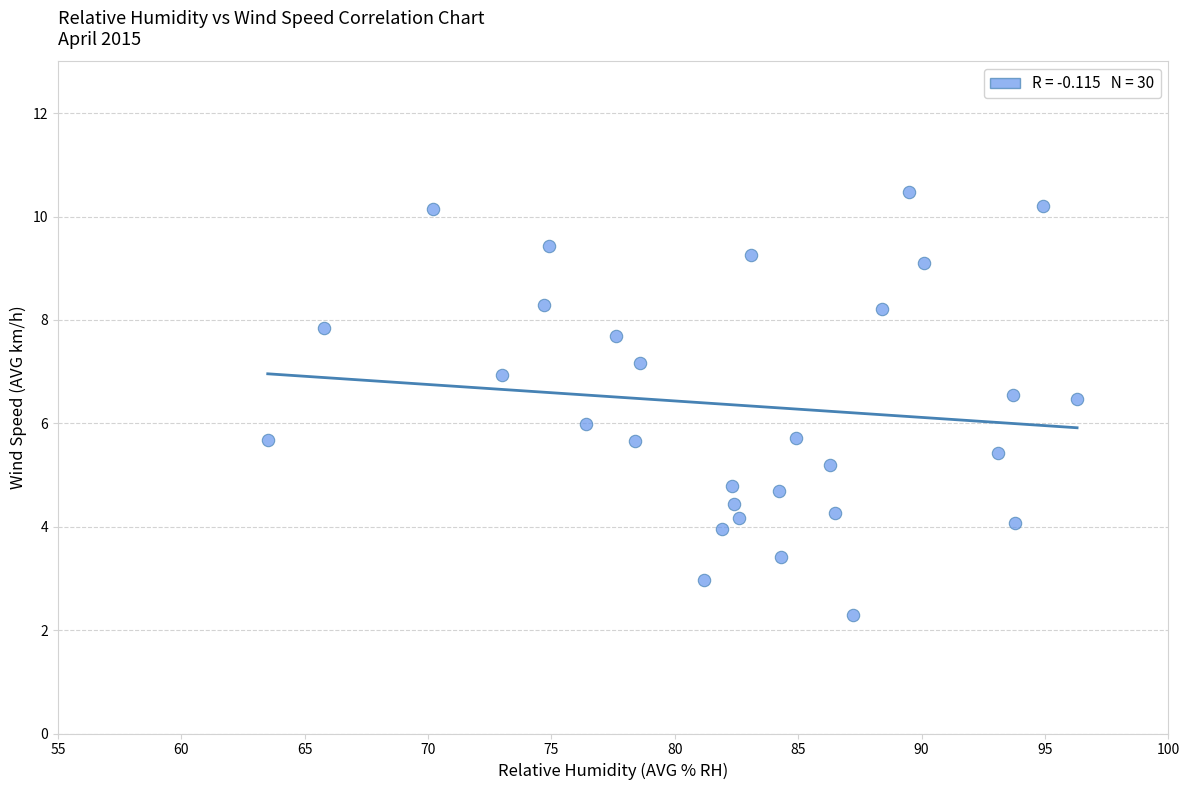

What is the range of Y values (max minus min)?

8.2